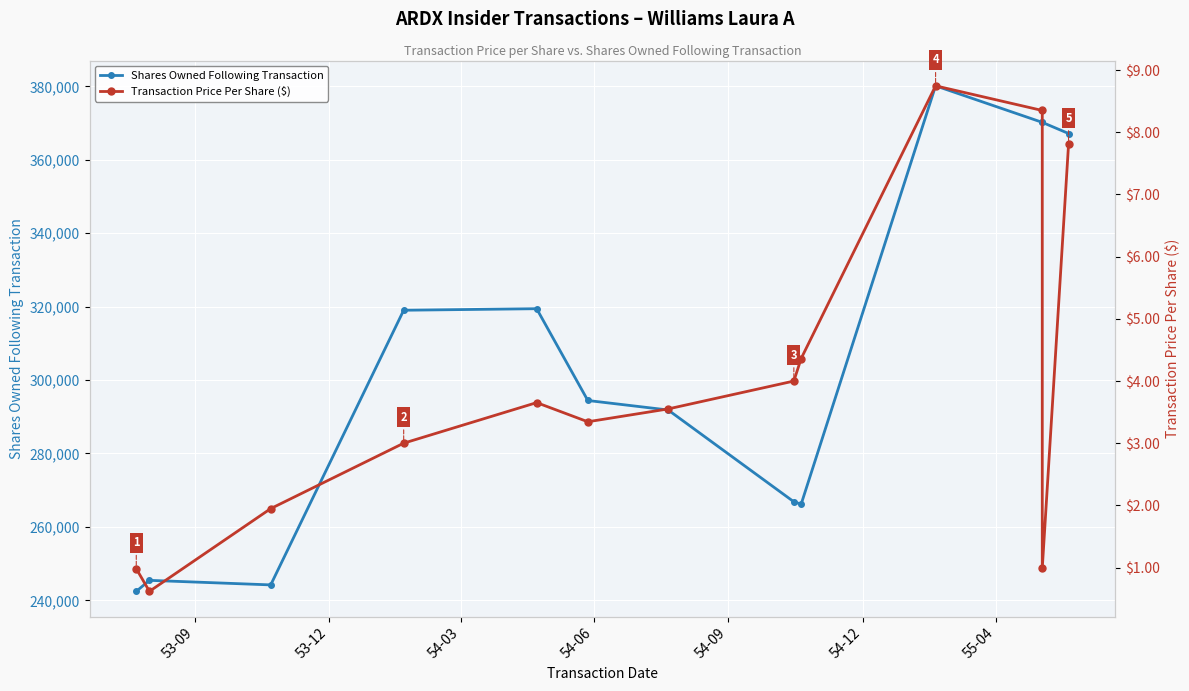

At how many categories does at least one series exceed 114387?

13